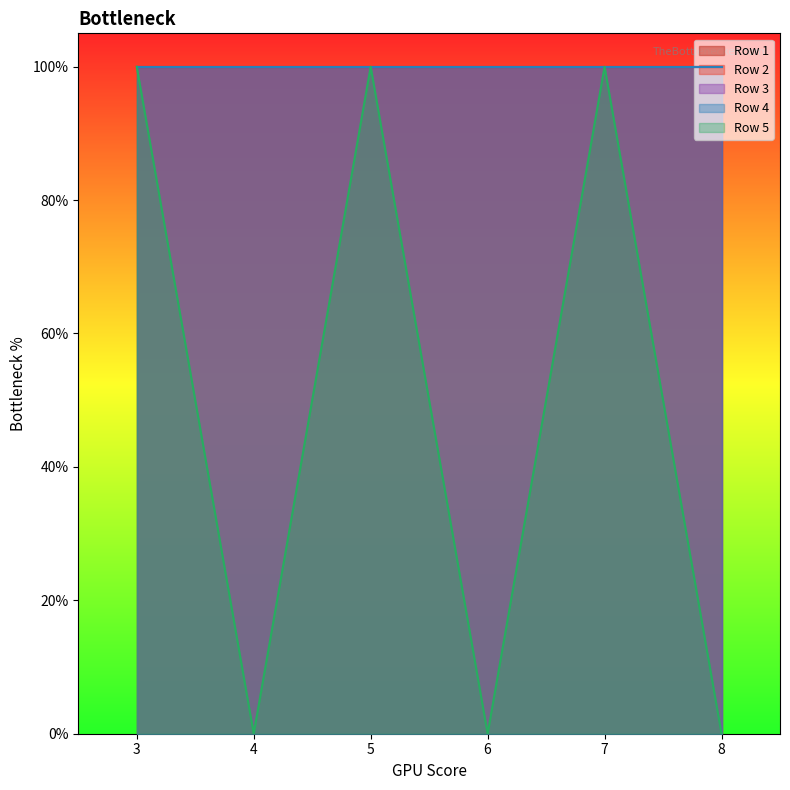

Reading right to left, transcribe all the data shown in this chart.

Row 1: 8=1	7=1	6=1	5=1	4=1	3=1
Row 2: 8=1	7=1	6=1	5=1	4=1	3=1
Row 3: 8=1	7=1	6=1	5=1	4=1	3=1
Row 4: 8=1	7=1	6=1	5=1	4=1	3=1
Row 5: 8=0	7=1	6=0	5=1	4=0	3=1